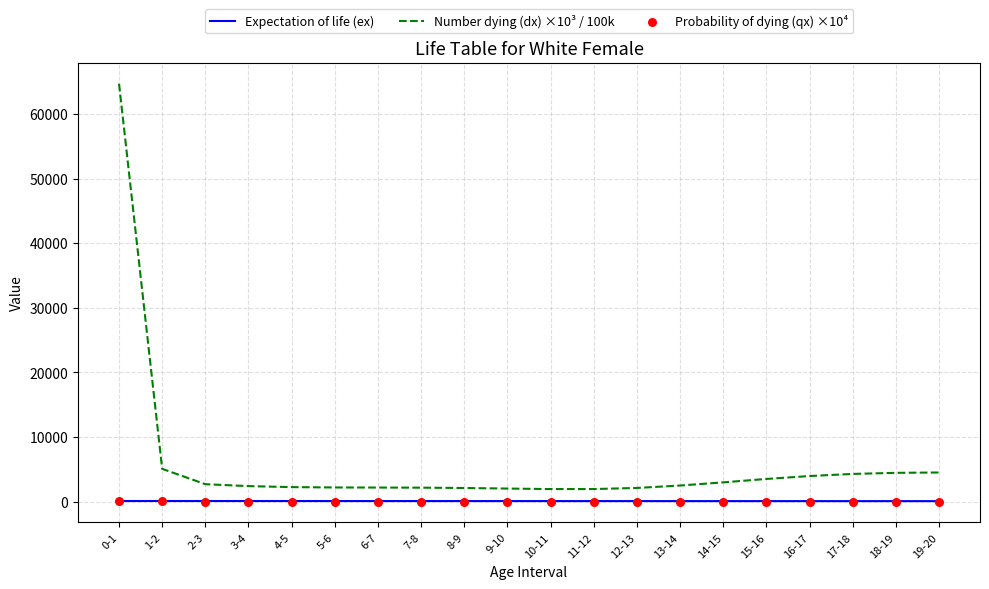

Which series contains the highest Y value?

Number dying (dx) ×10³ / 100k